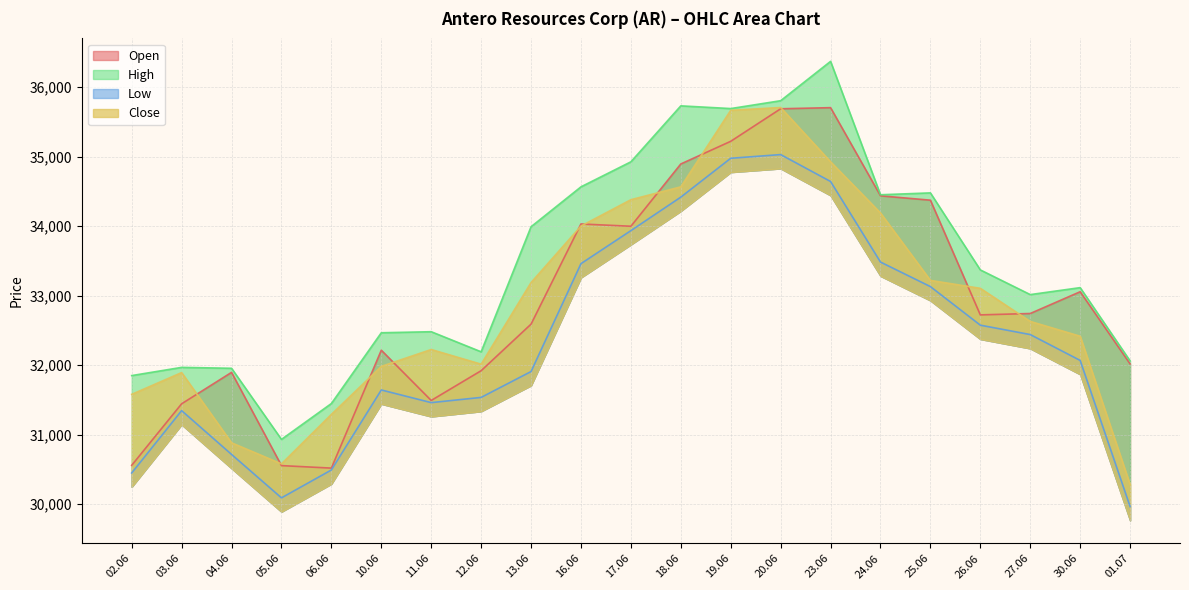

How many values in the Close series exceed 32628?

10